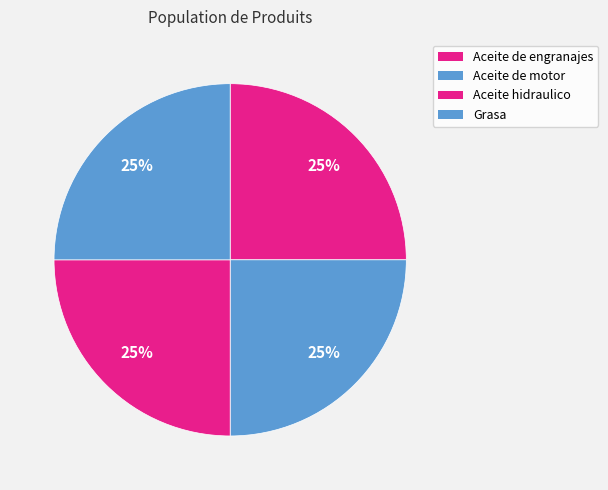

Count the number of slices in the pie.

4